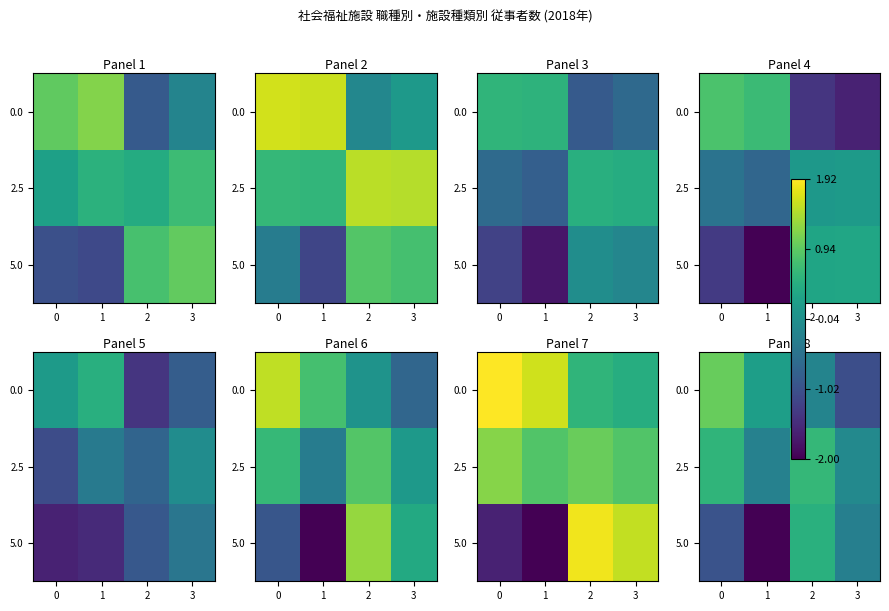

How many values in 2.5 are above zero?

2